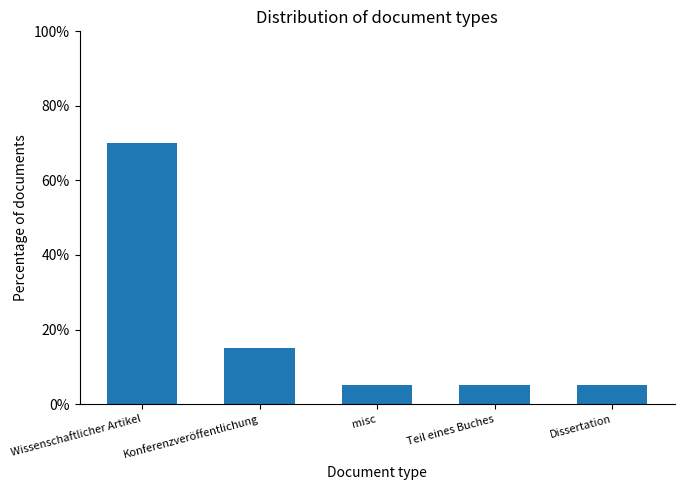

Rank the categories by value from lowest to highest.

misc, Teil eines Buches, Dissertation, Konferenzveröffentlichung, Wissenschaftlicher Artikel